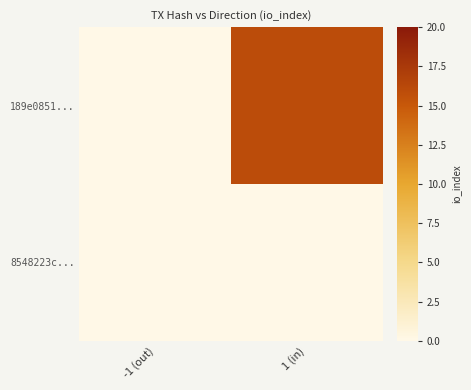

At how many categories does at least one series exceed 13?

1